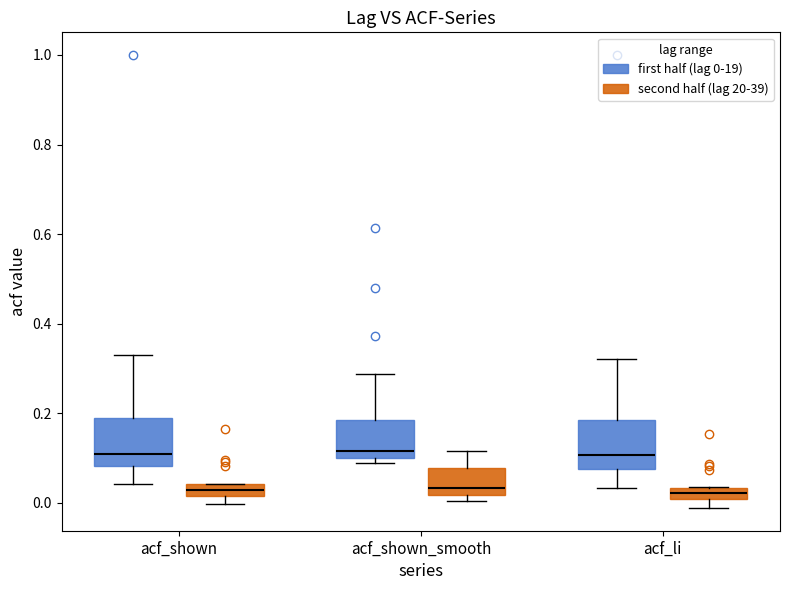

Where does the median line of the box for acf_li (first half (lag 0-19)) sit on the y-axis? The values are not printed on the chart, so give them approximately, as read against the axis.

0.10